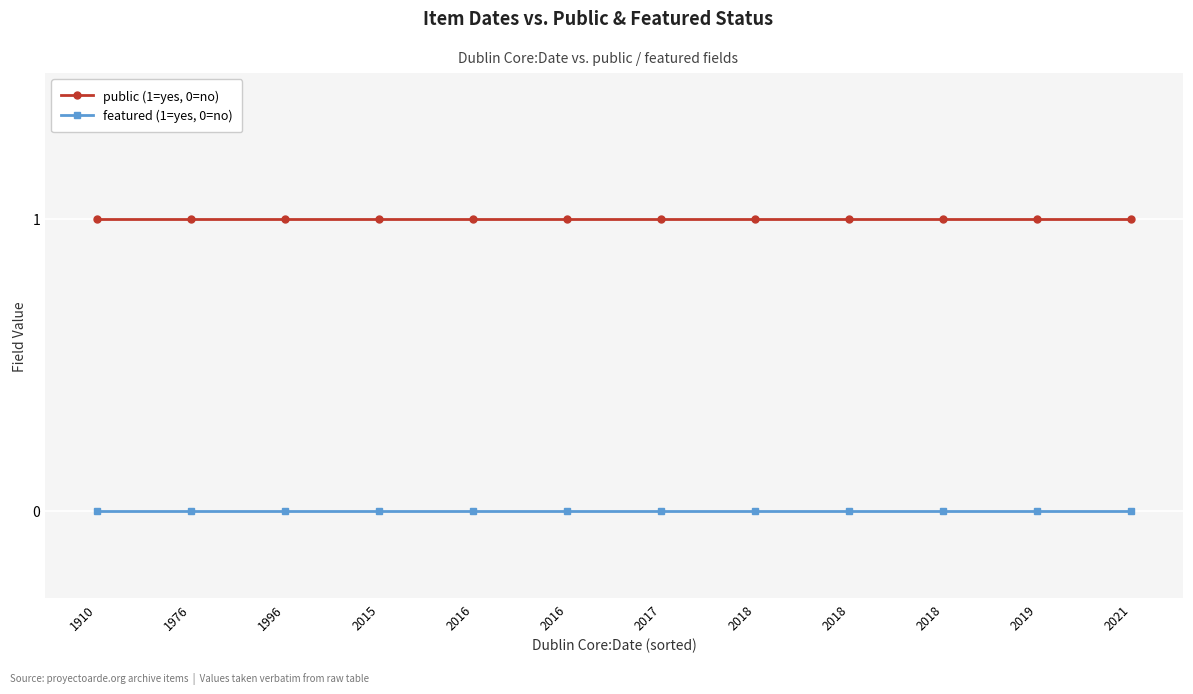

How many lines are shown in the chart?

2